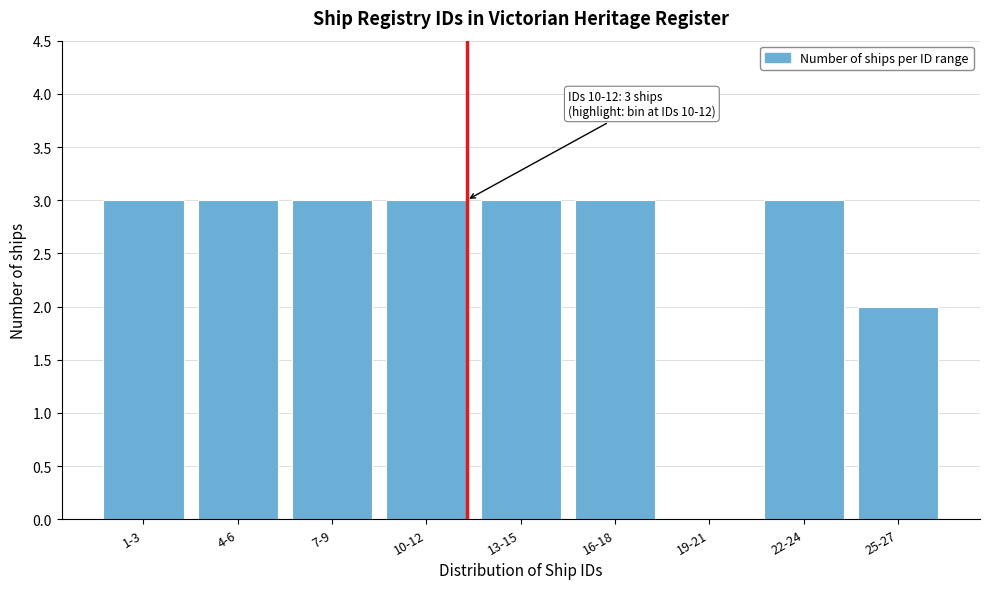

Reading left to right, transcribe all the data shown in this chart.

1-3=3	4-6=3	7-9=3	10-12=3	13-15=3	16-18=3	19-21=0	22-24=3	25-27=2